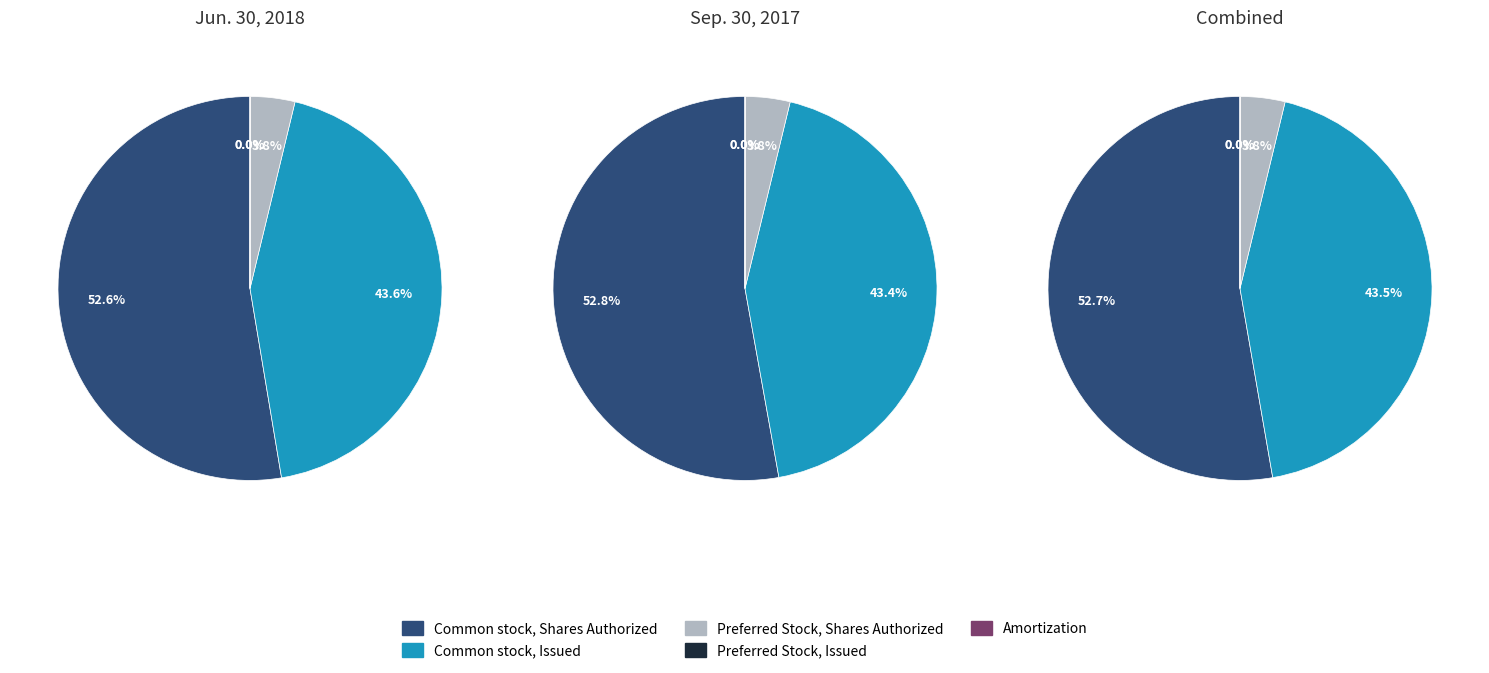

How many slices are in this pie chart?

5